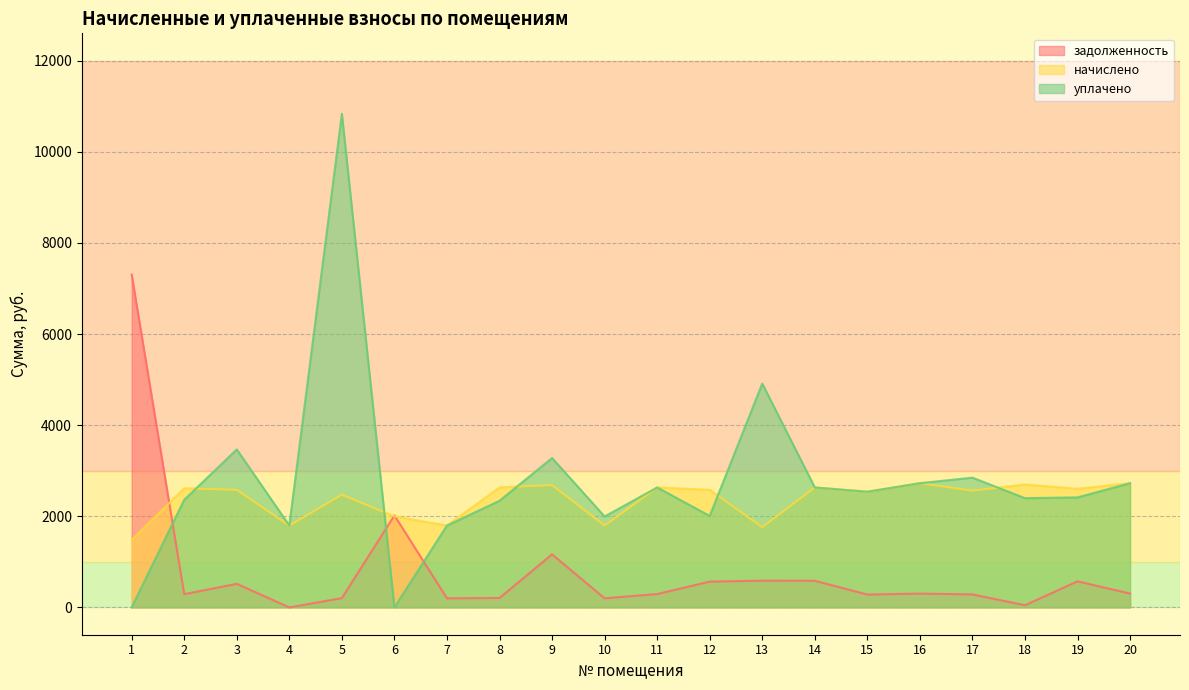

Reading left to right, extract all data points from this chart.

задолженность: 7304.1	290.6	516.8	0.0	203.1	2018.9	199.6	206.4	1164.2	199.6	292.5	566.3	587.0	584.8	282.1	302.9	284.7	46.8	572.2	302.9
начислено: 1478.4	2614.9	2579.8	1796.0	2473.7	1997.5	1796.0	2632.5	2685.2	1796.0	2632.5	2579.8	1760.8	2632.5	2538.9	2726.1	2562.3	2696.8	2603.2	2726.1
уплачено: 0.0	2361.5	3467.6	1796.0	10832.6	0.0	1796.0	2340.1	3278.6	1994.8	2632.3	2006.8	4912.7	2632.5	2538.9	2726.1	2847.0	2397.2	2414.2	2726.1